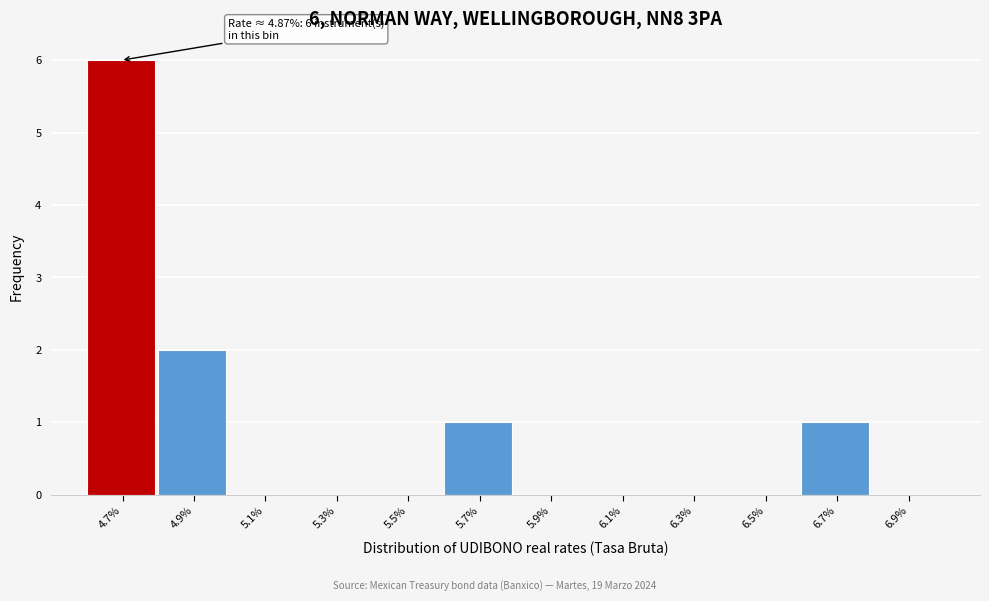

Reading left to right, extract all data points from this chart.

4.7%=6	4.9%=2	5.1%=0	5.3%=0	5.5%=0	5.7%=1	5.9%=0	6.1%=0	6.3%=0	6.5%=0	6.7%=1	6.9%=0